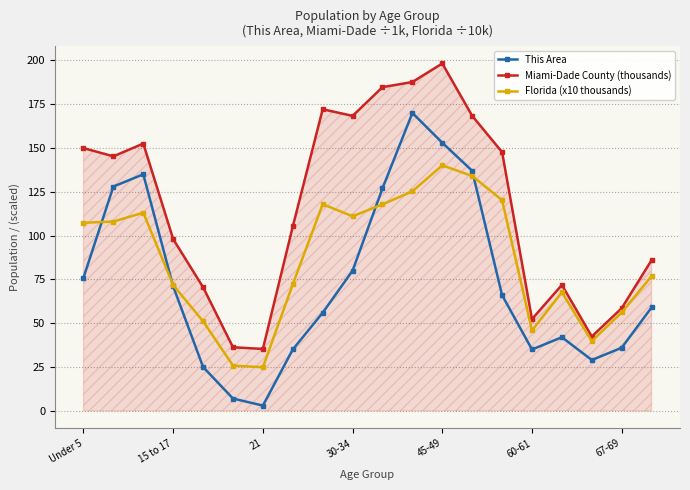

What is the label of the 20th point from the right?

Under 5